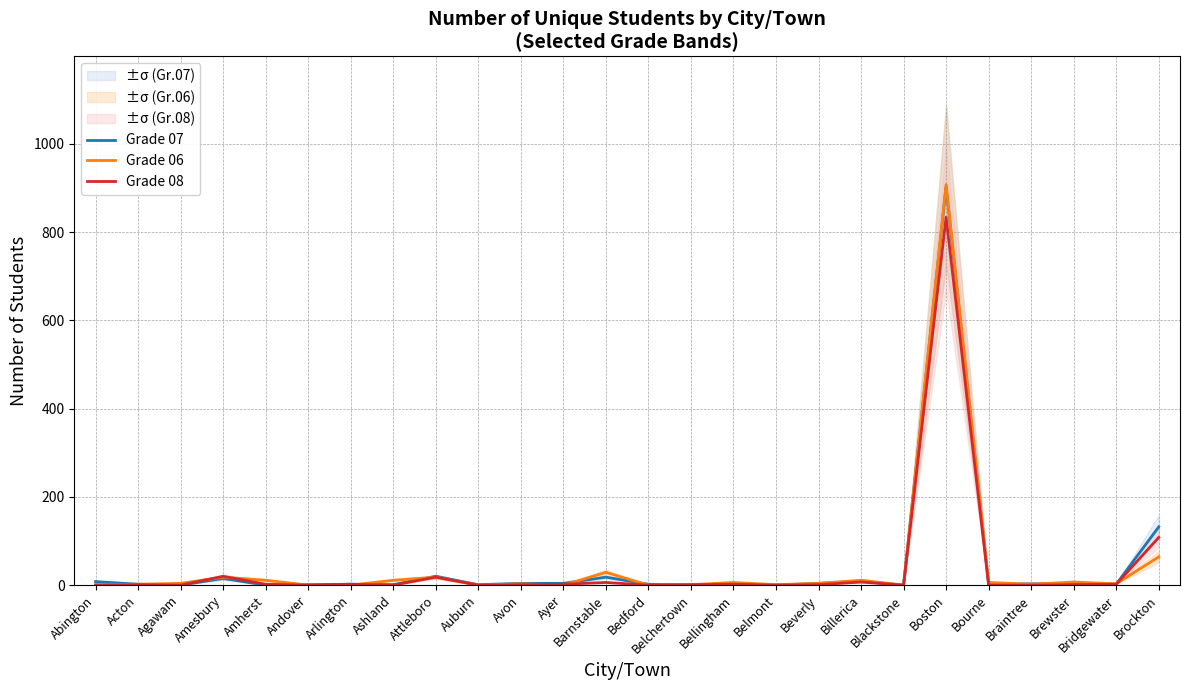

Rank the series at Ashland from lowest to highest value.

Grade 08, Grade 07, Grade 06